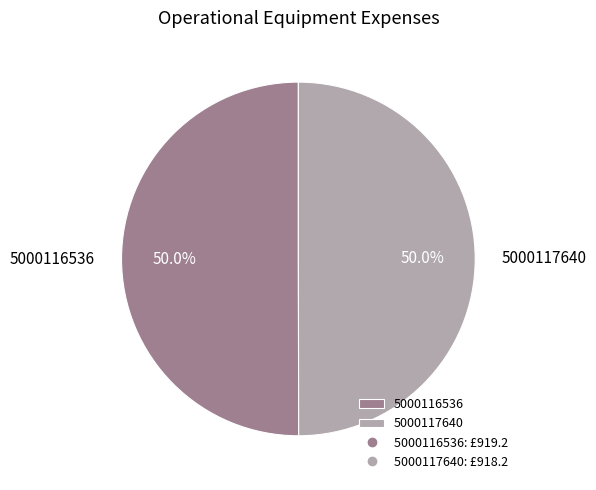

What portion of the pie excludes 5000117640?

50.0%